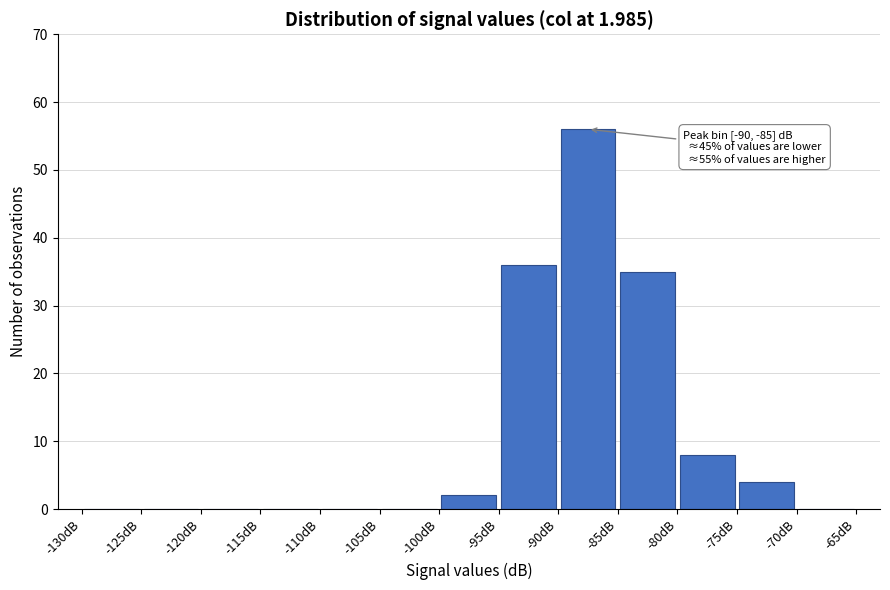

Which range on the x-axis has the tallest bar?

-90 to -85